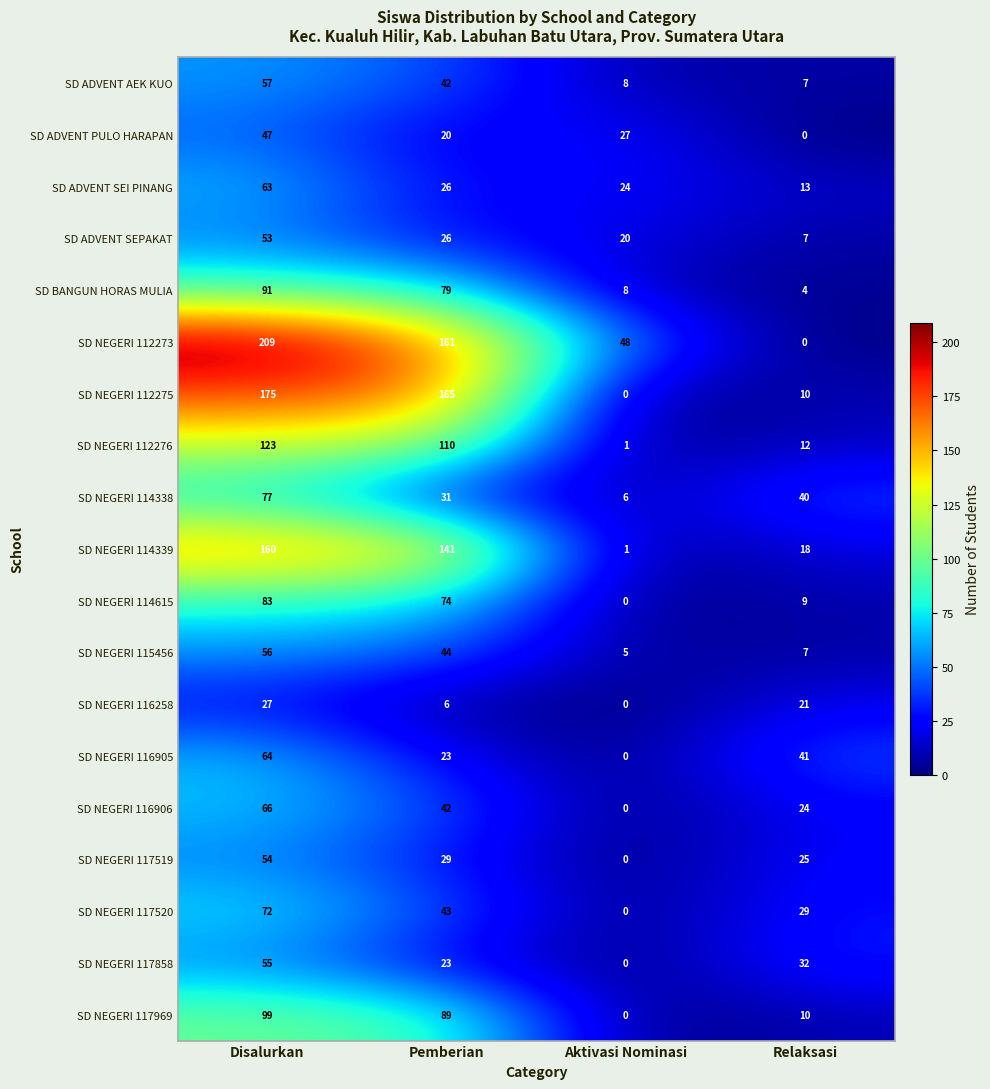

Is the value of SD NEGERI 117520 at Relaksasi greater than the value of SD NEGERI 116905 at Relaksasi?

No